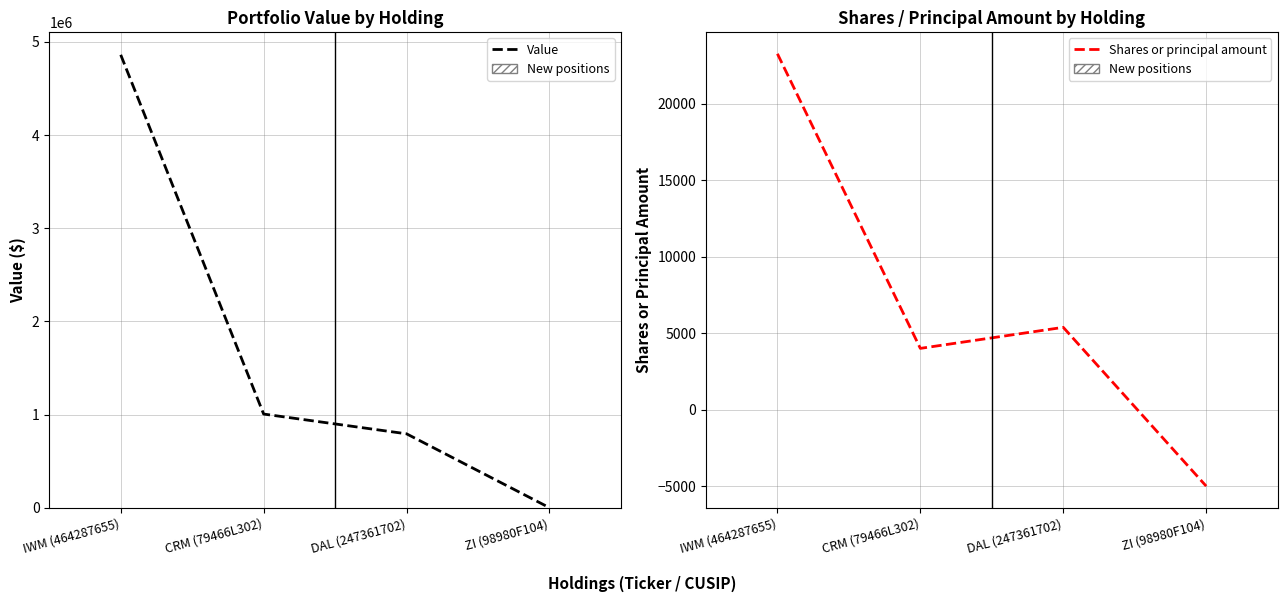

Rank the series by their average value, from lowest to highest.

Shares or principal amount, Value